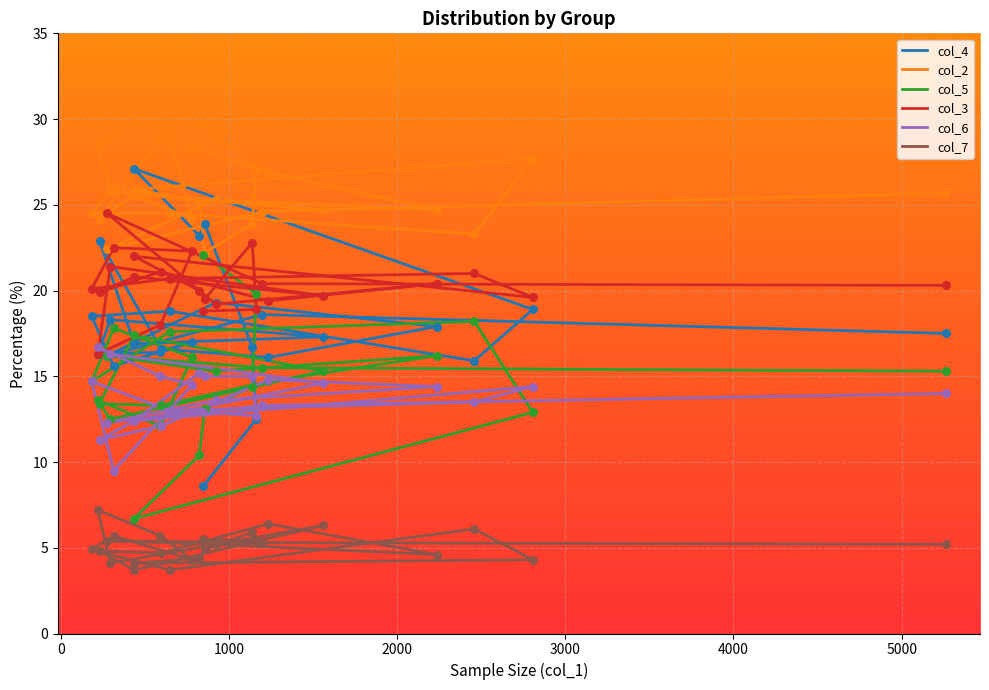

Which series has the widest spread of Y values?

col_4